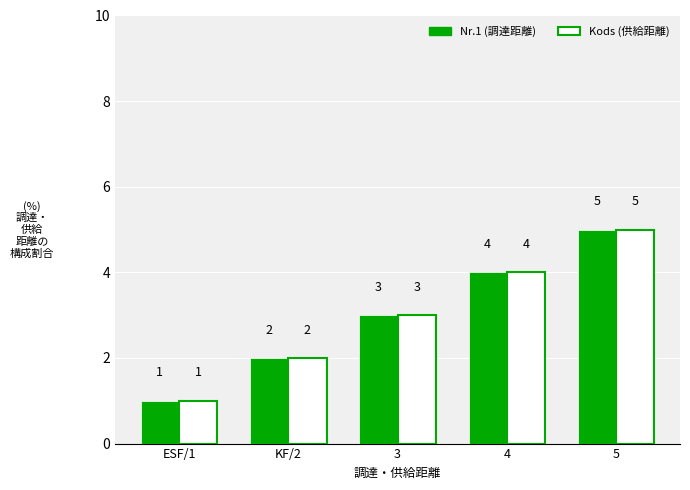

How many bars are there in total?

10